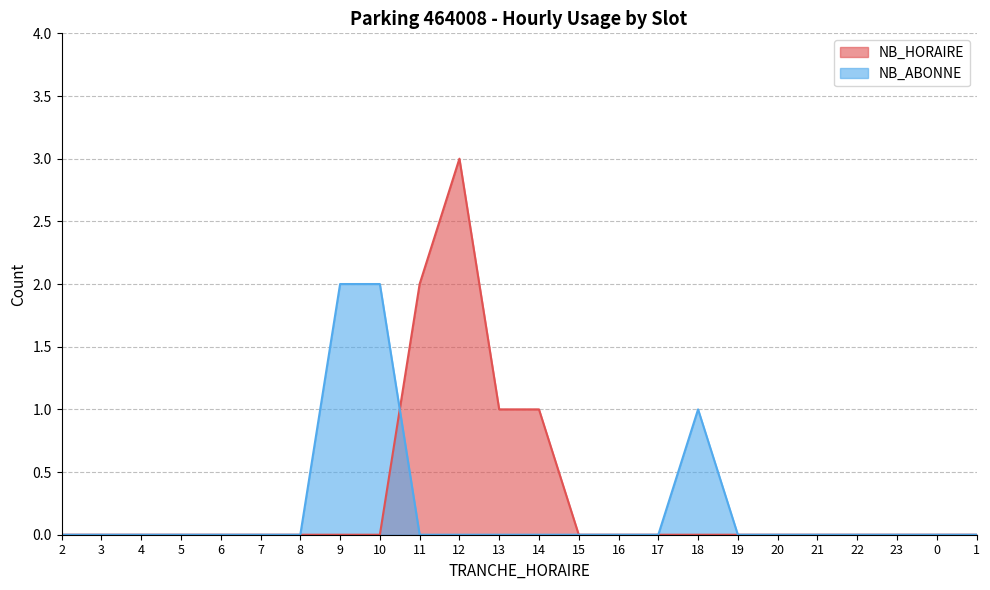

What are all the series names shown in the legend?

NB_HORAIRE, NB_ABONNE